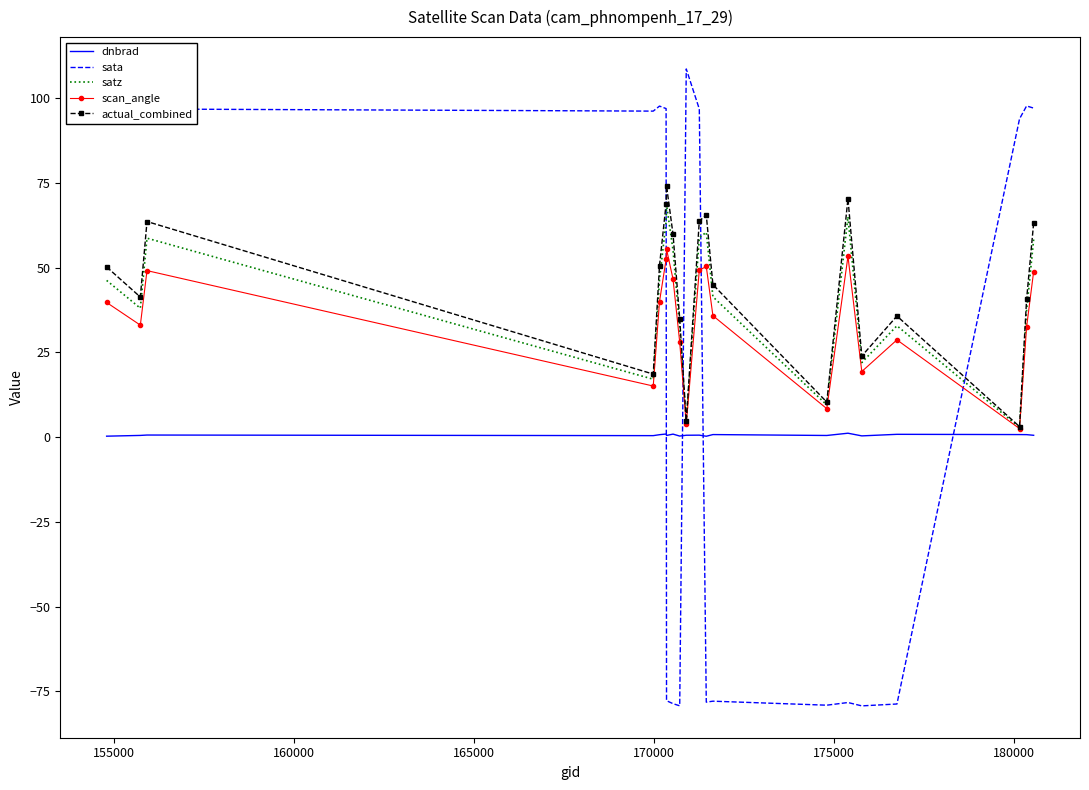

Which series has the largest range (max minus min)?

sata